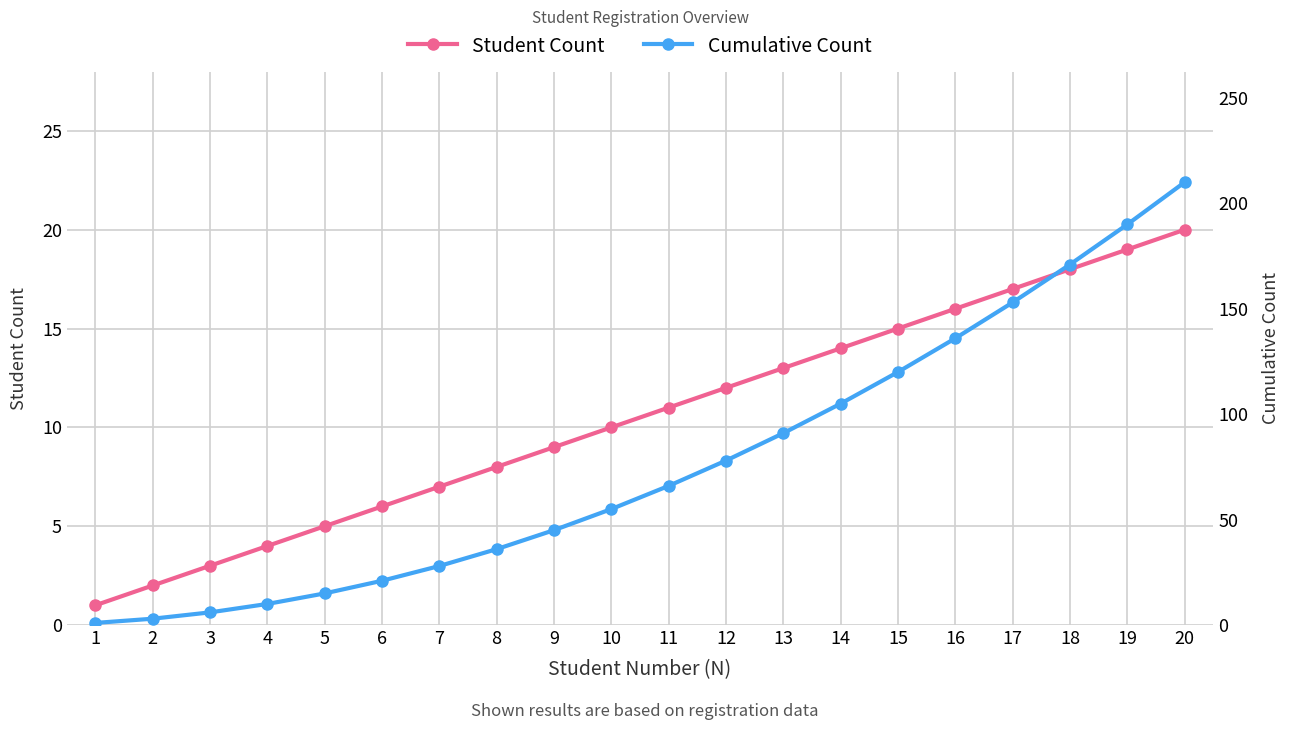

What is the value of the Student Count point at the 20th from the left?

20